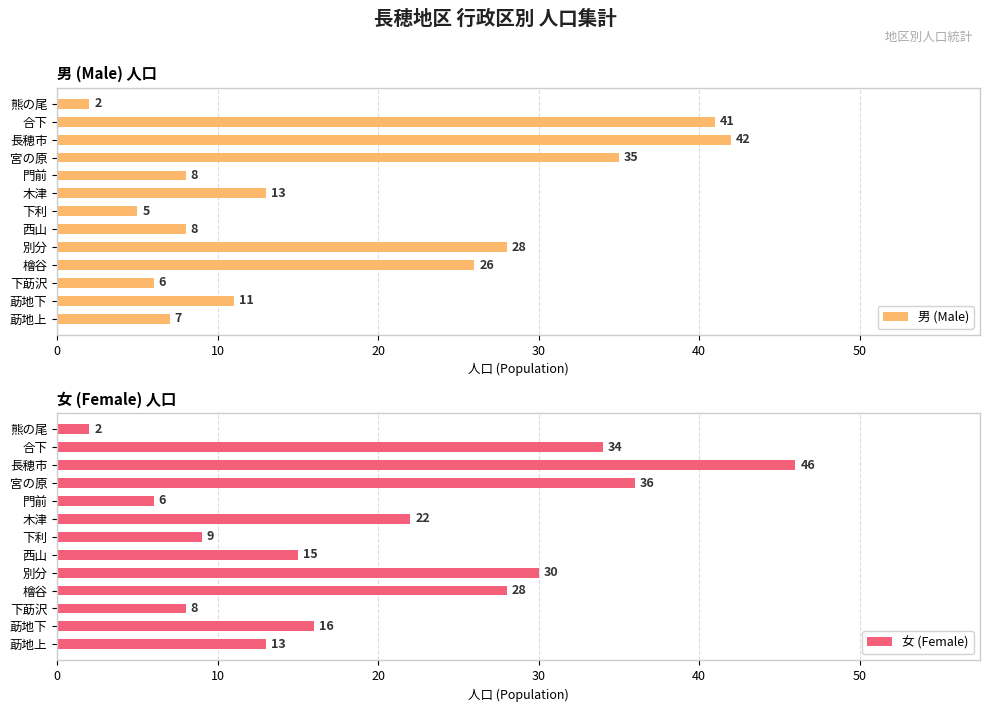

Does the chart contain any negative values?

No